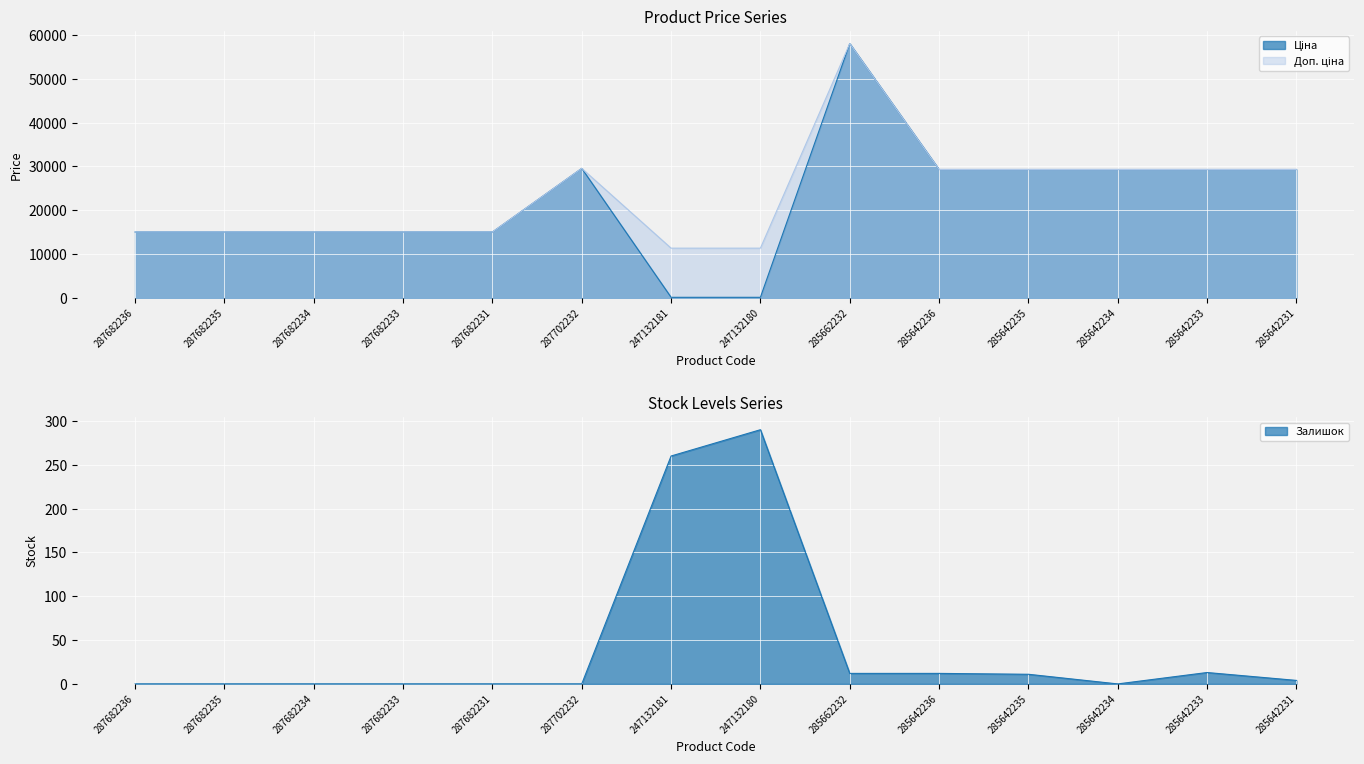

List the series in order of their peak value, highest first.

Ціна, Доп. ціна, Залишок